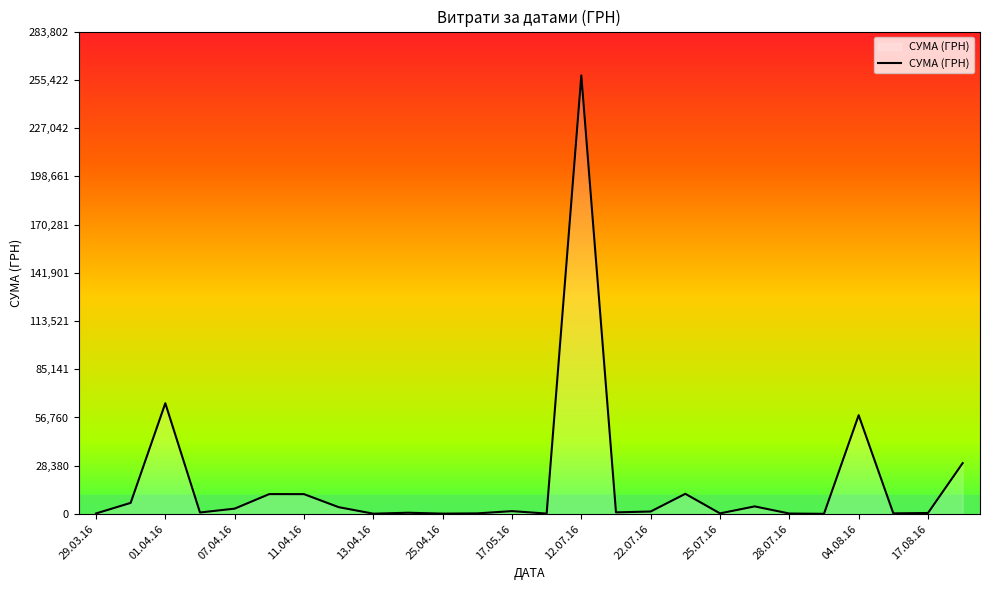

What is the maximum value shown in the chart?

258001.8